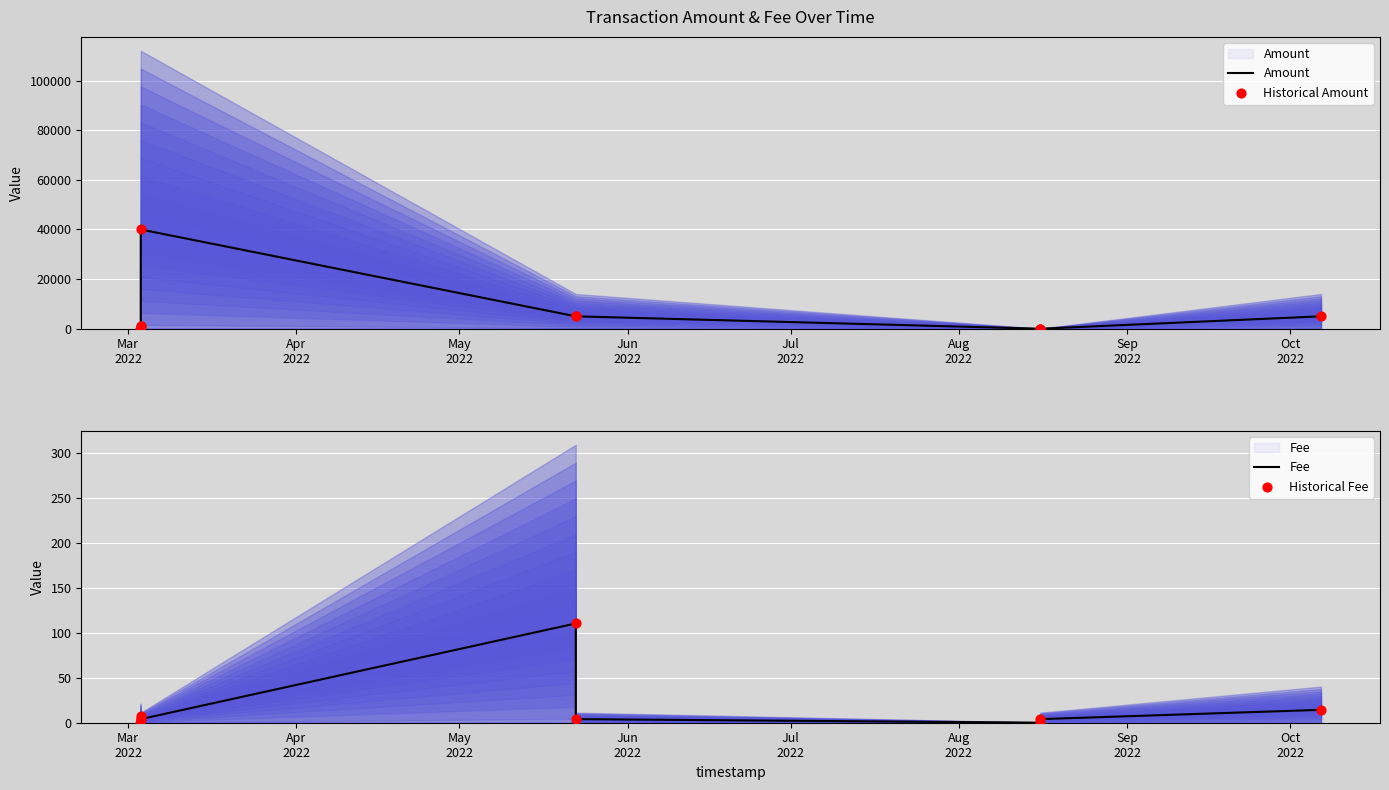

What are all the series names shown in the legend?

Amount, Historical Amount, Fee, Historical Fee